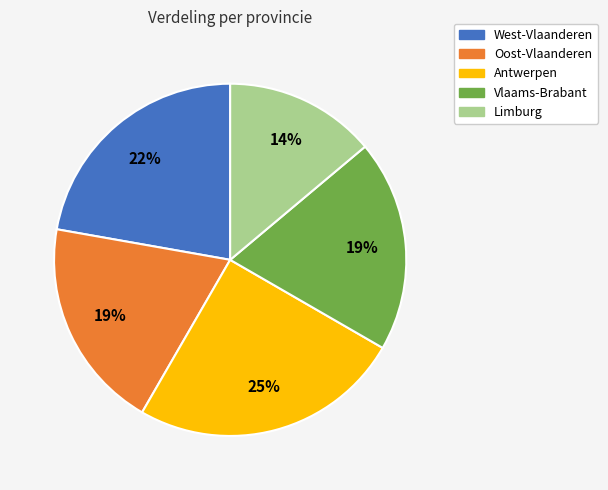

Does any single category account for the majority?

No